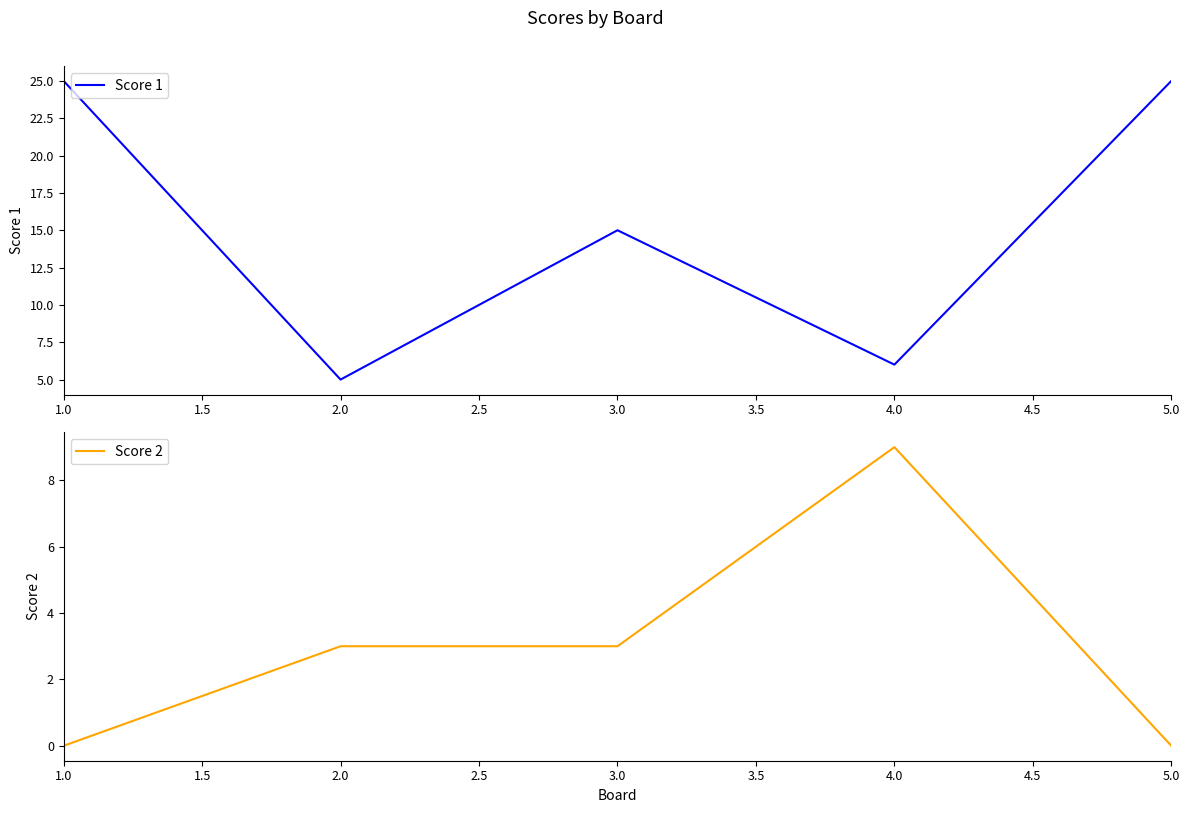

At which label does Score 1 reach its peak?

1.0